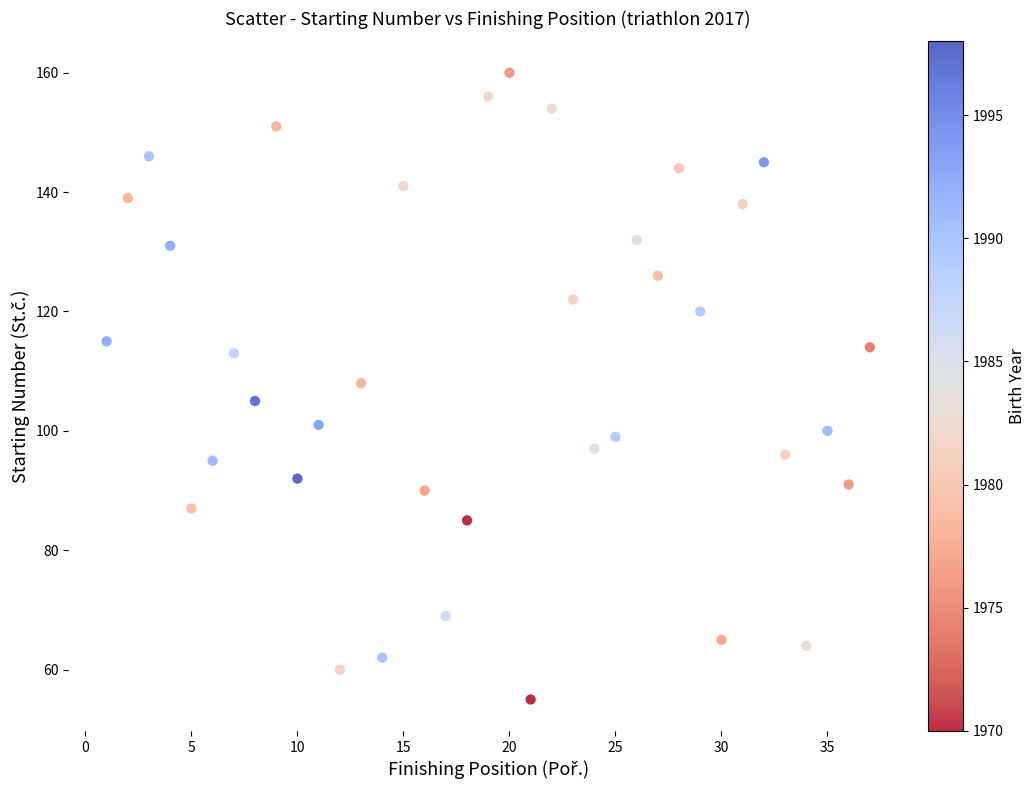

What is the range of X values (max minus min)?

36